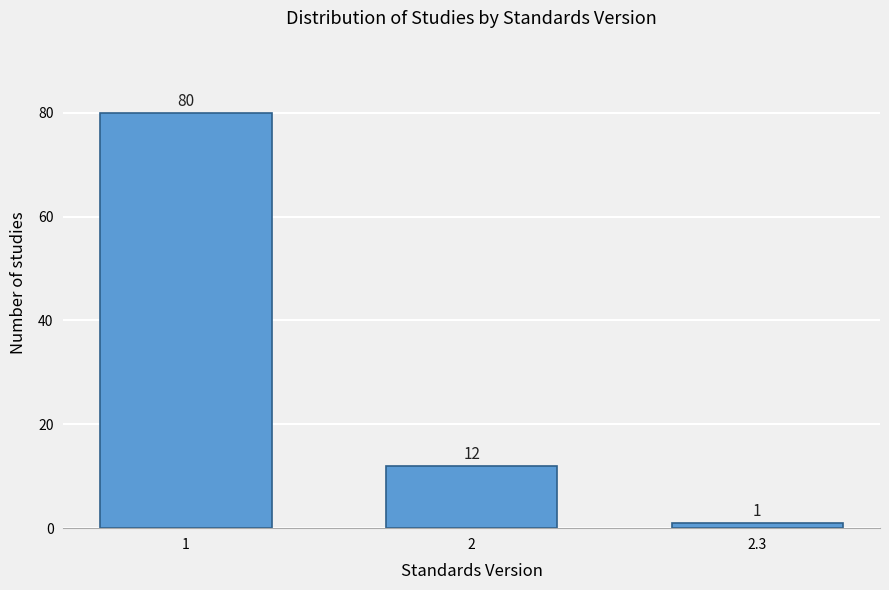

Reading left to right, what are all the values shown in this chart?

80	12	1